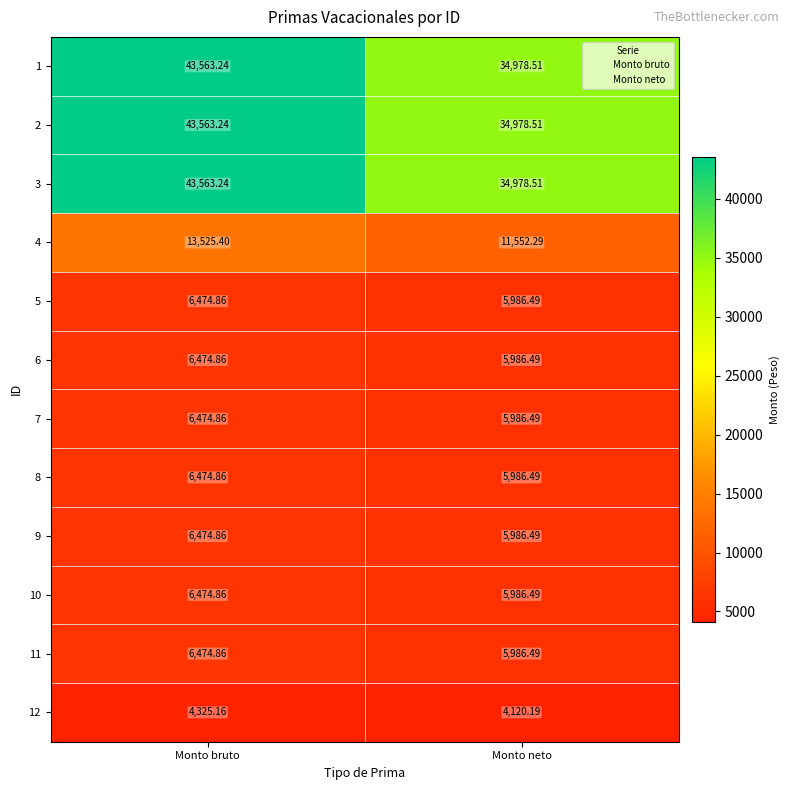

At which label is 2 closest to 39270?

Monto neto